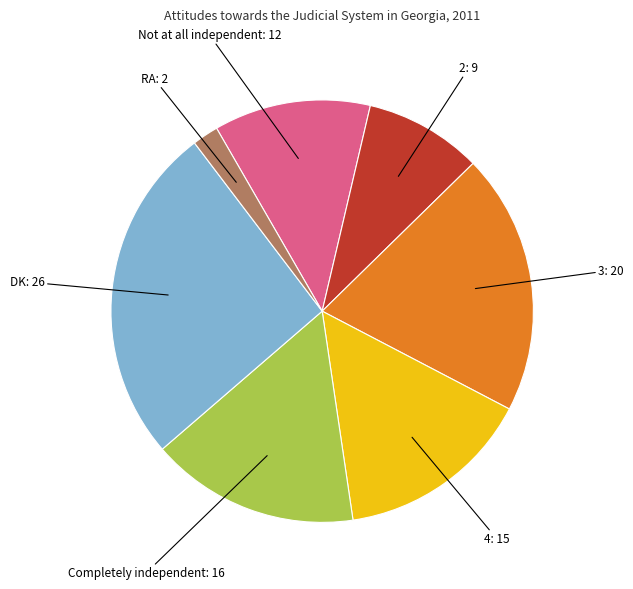

How many segments does this pie chart have?

7